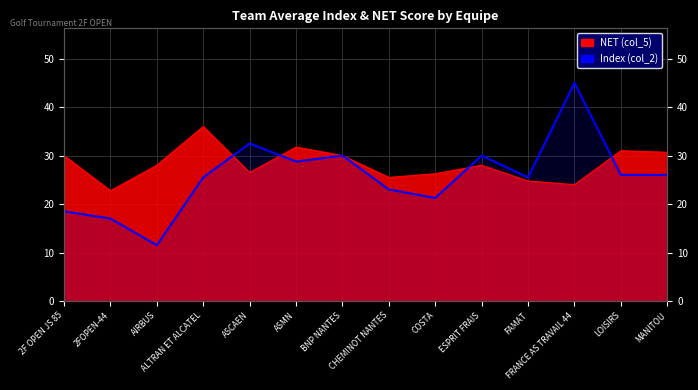

Where is the data nearest to the value 28?

ASMN